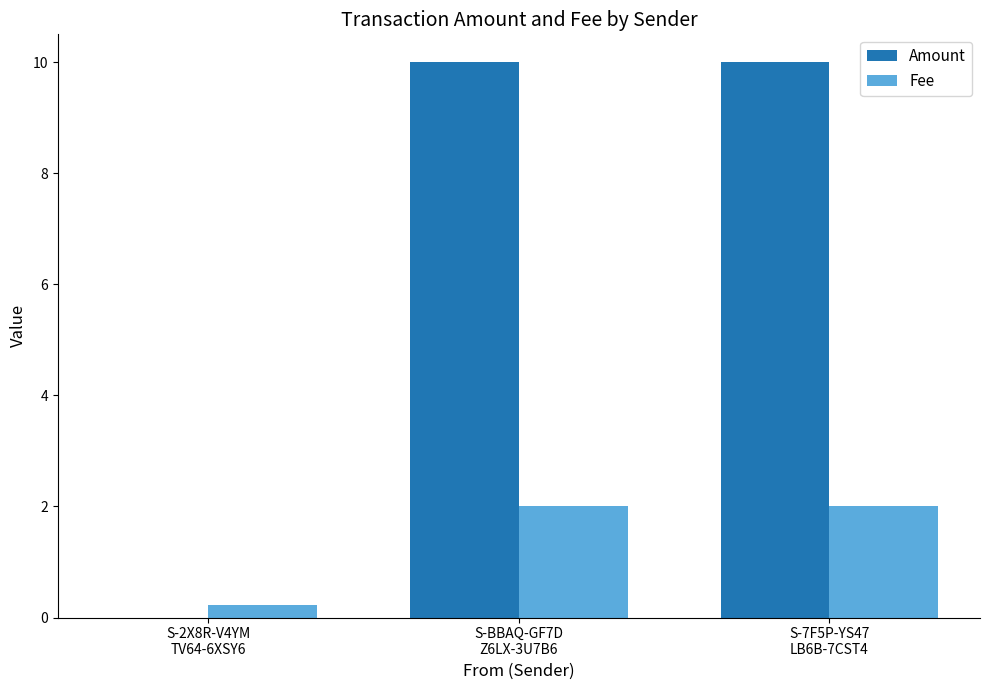

What is the sum of all Amount values?

20.0